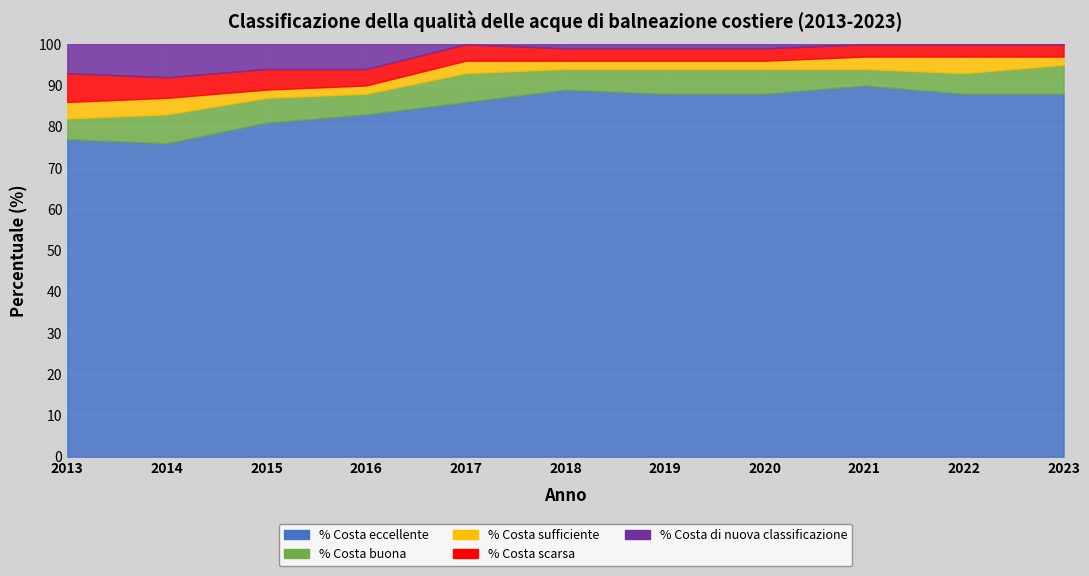

What is the spread (max minus min) of values at 2020?

87